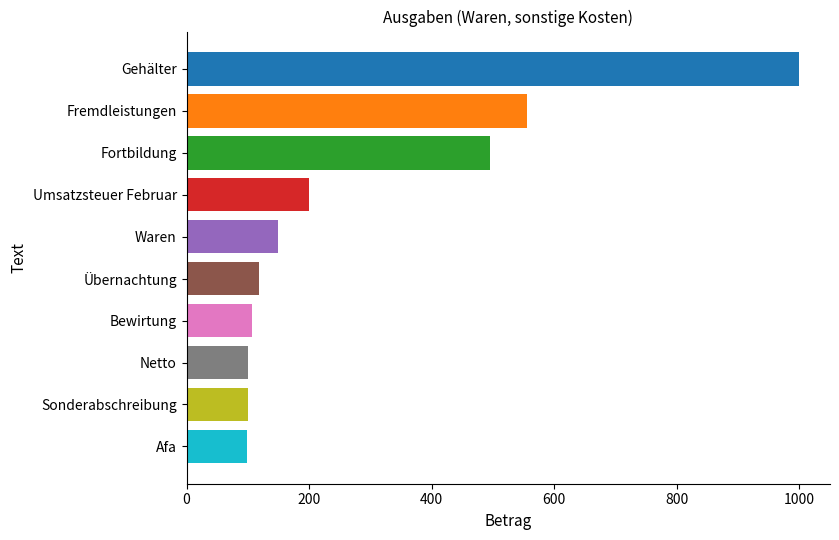

What is the greatest value displayed?

1000